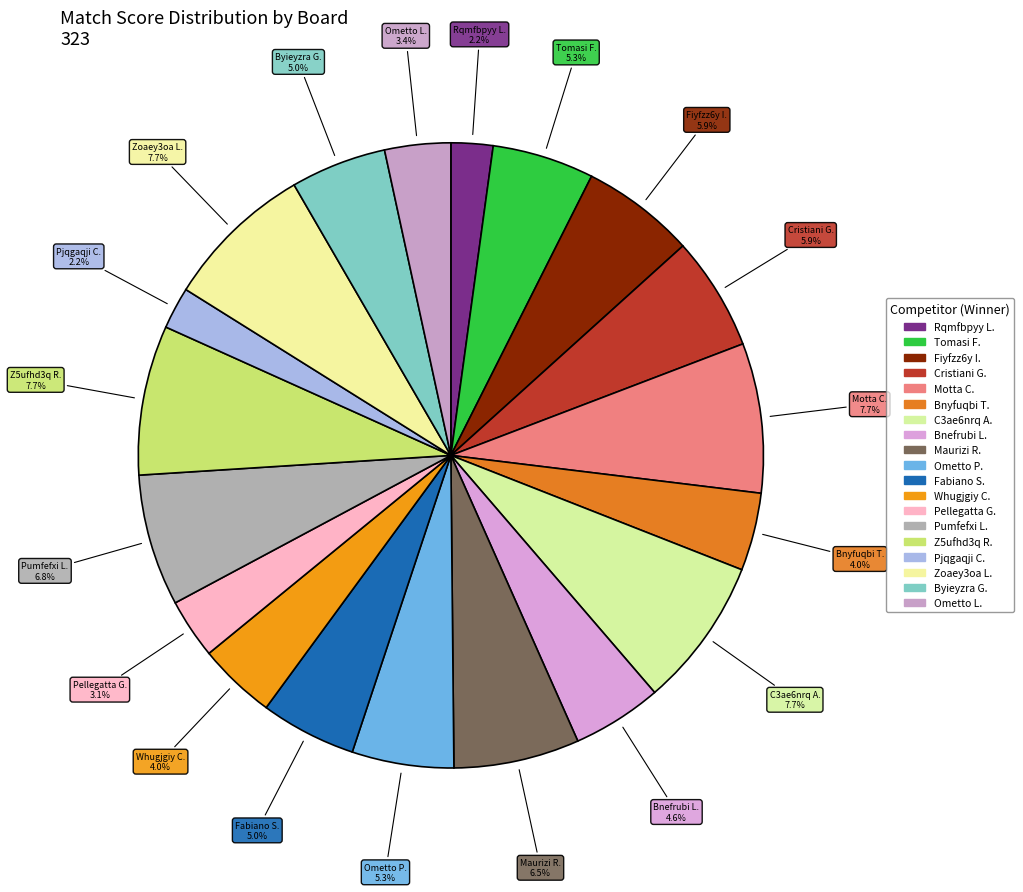

How many segments does this pie chart have?

19